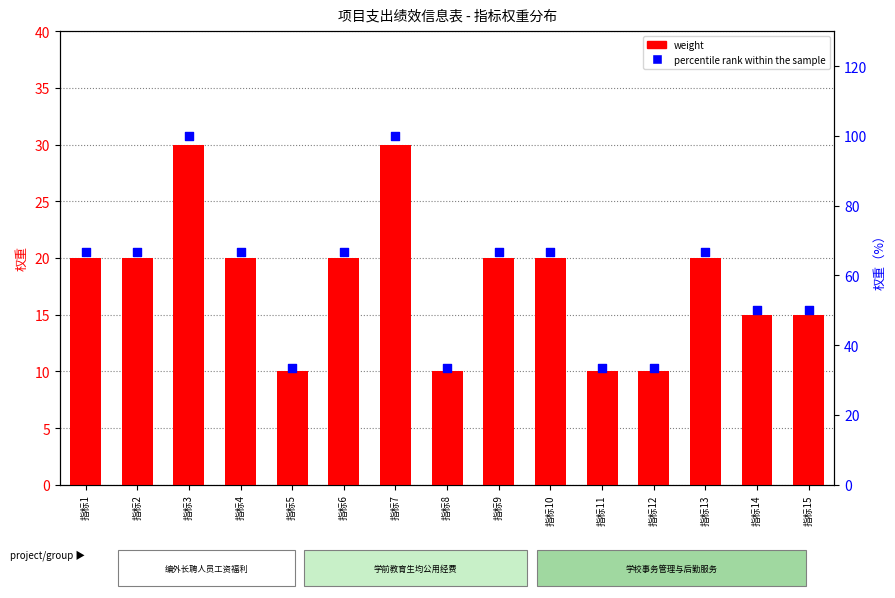

At how many categories does at least one series exceed 42?

11